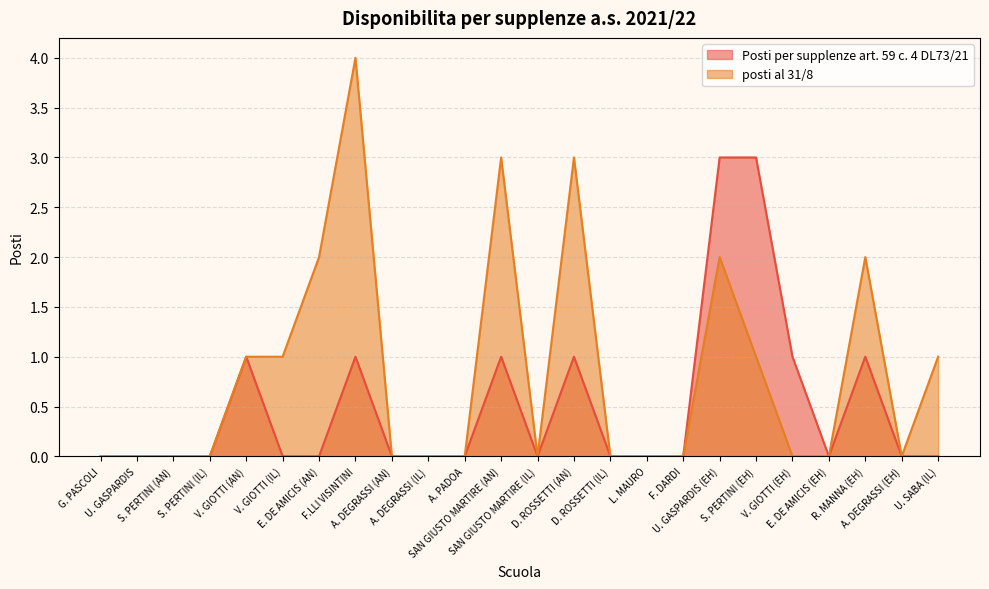

What is the greatest value displayed?

4